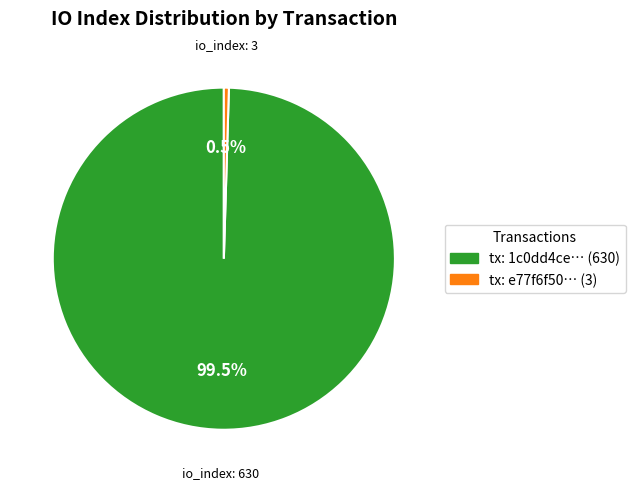

Is there a majority slice in this chart?

Yes